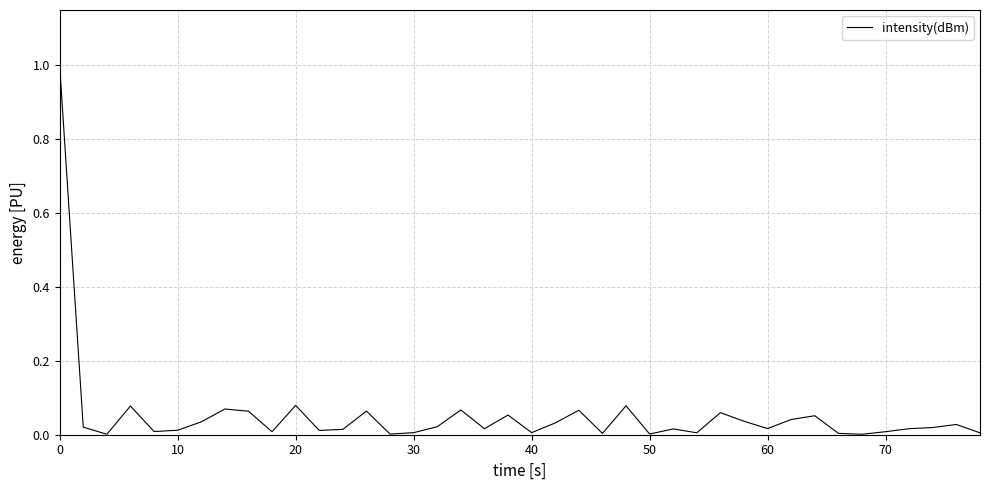

What is the difference between the maximum and minimum values?

1.0